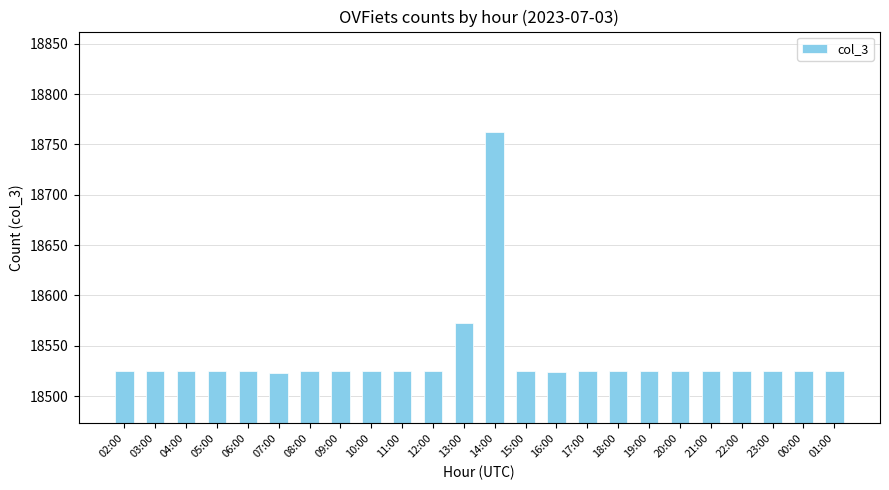

What is the average value?

18537